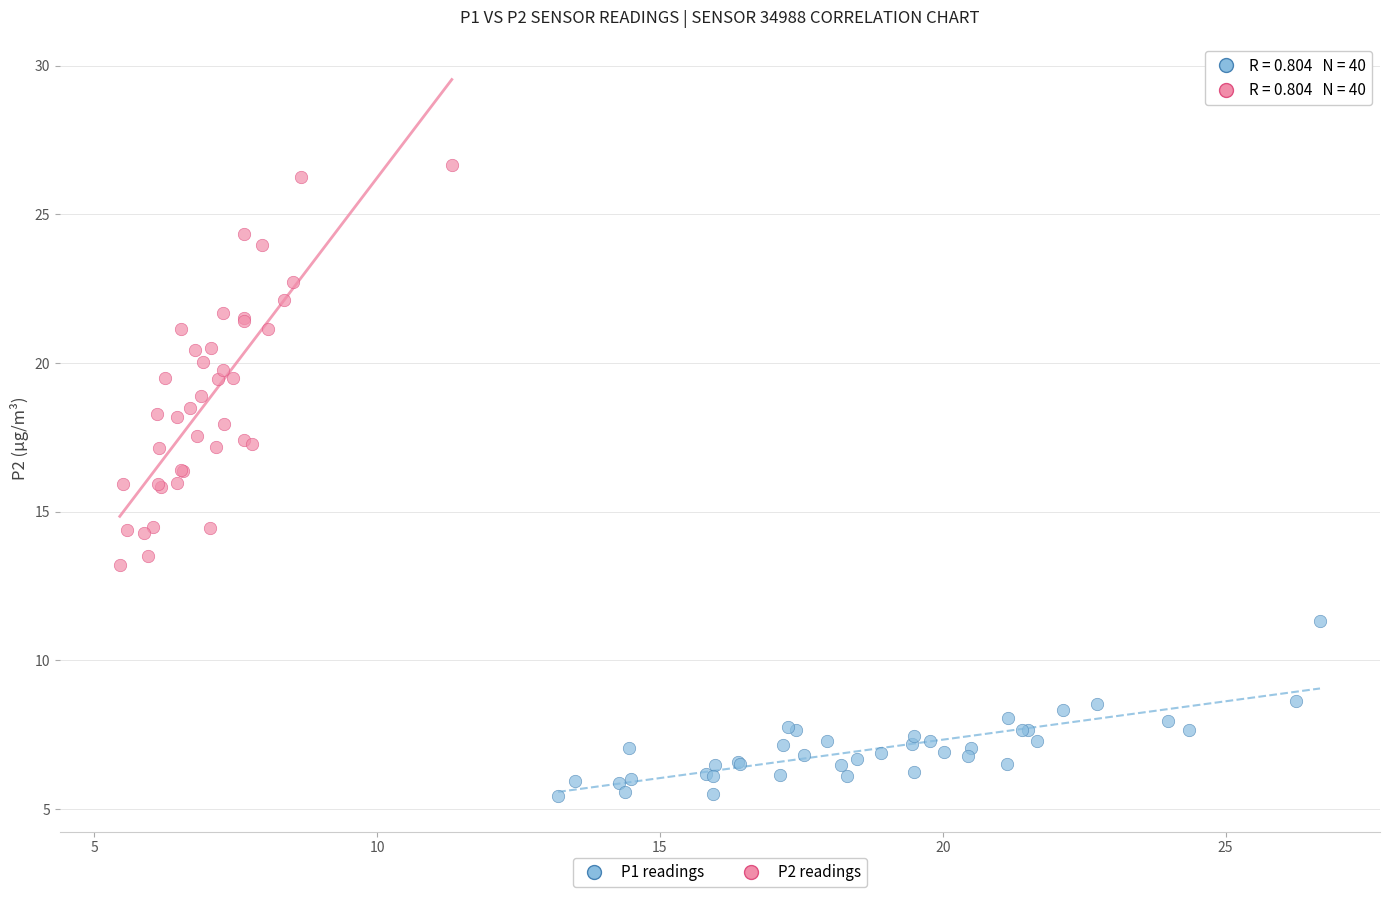

Which series has the largest Y range (max minus min)?

P2 readings